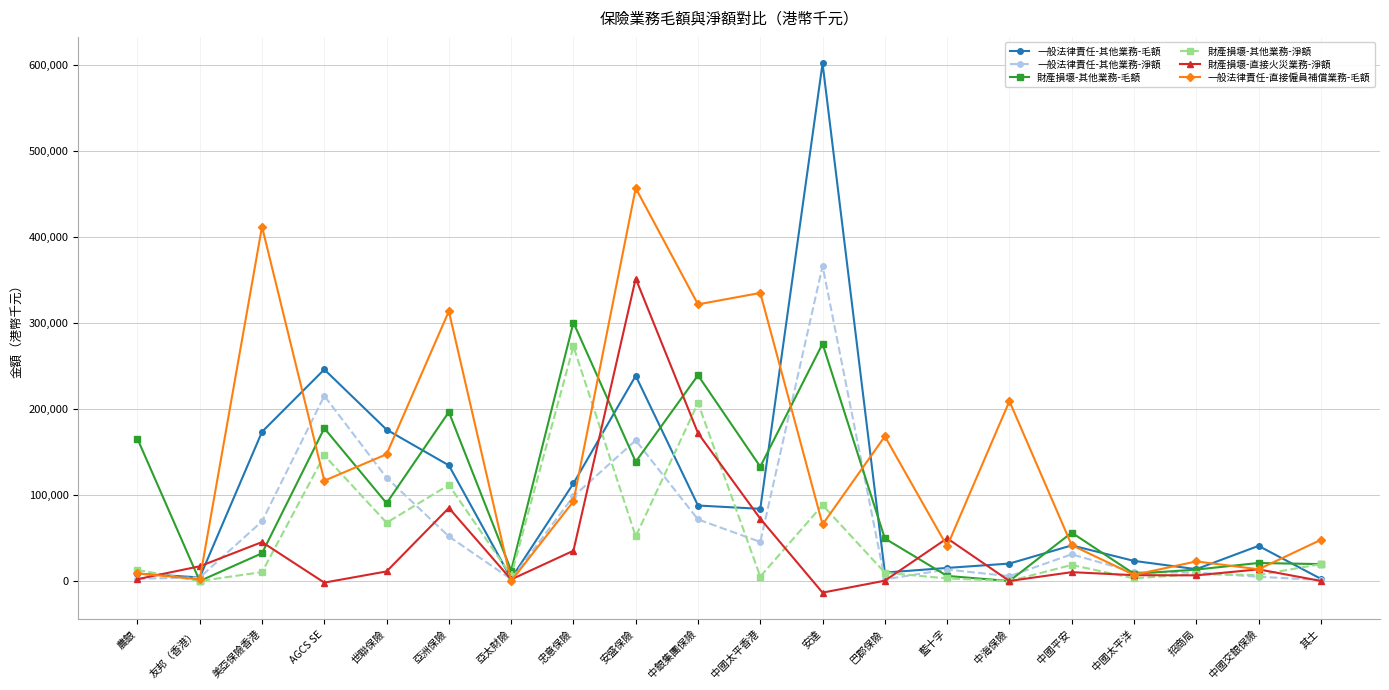

Between which two adjacent categories do 財產損壞-其他業務-淨額 and 財產損壞-直接火災業務-淨額 first intersect?

農銀 and 友邦（香港）